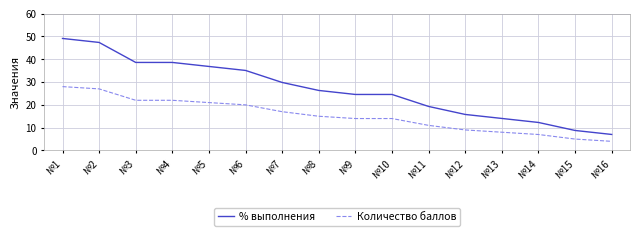

Rank the series by their average value, from lowest to highest.

Количество баллов, % выполнения